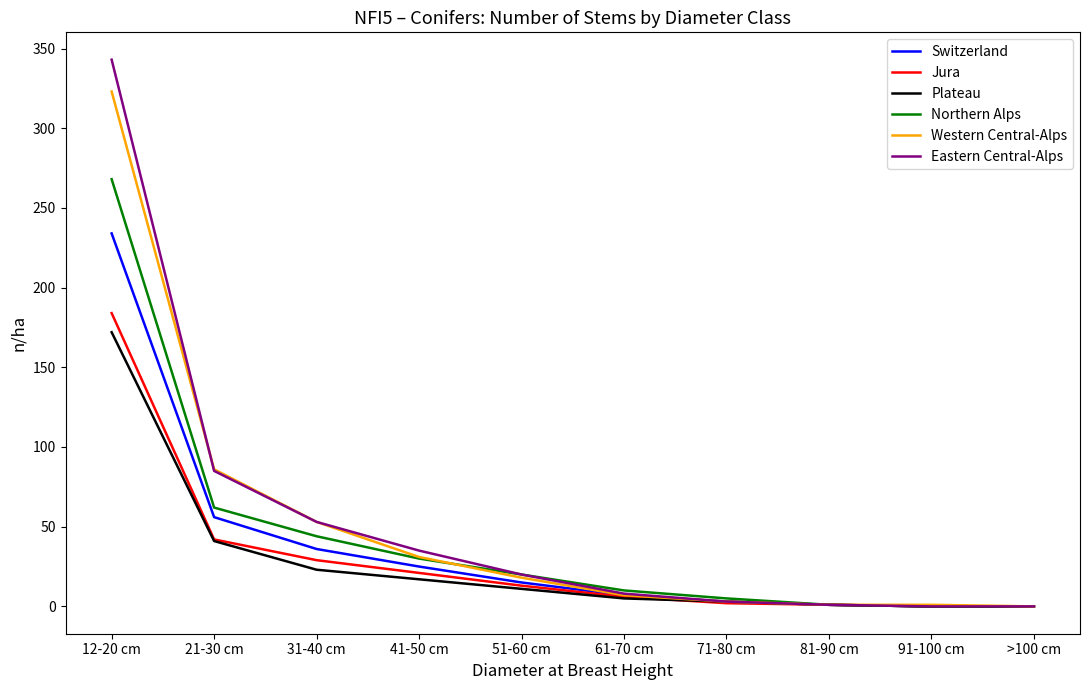

Is the value of Switzerland at 12-20 cm greater than the value of Northern Alps at 21-30 cm?

Yes